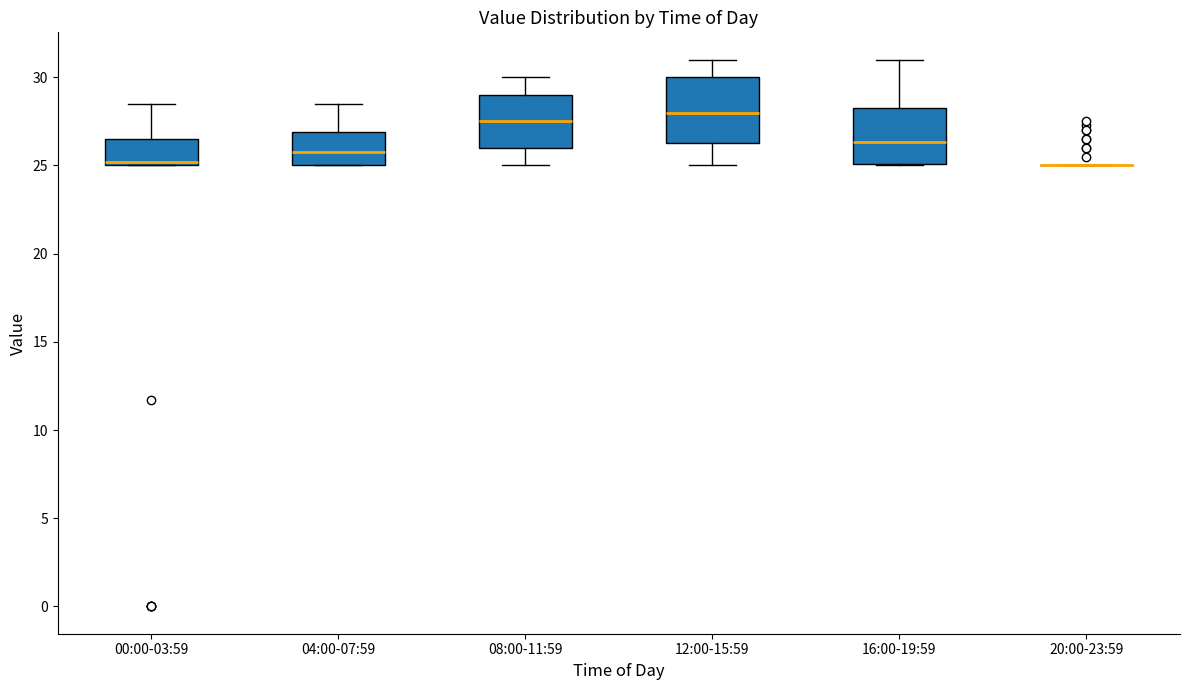

Reading left to right, read every box against the y-axis: the position of its median line, the range the box covers, and the ends of its whiskers. The values are not printed on the chart, so give them approximately, as read against the axis.

00:00-03:59: median 25.0 (just above the box's lower edge), box 25.0 to 26.5, whiskers 25.0 to 28.5
04:00-07:59: median 26.0, box 25.0 to 27.0, whiskers 25.0 to 28.5
08:00-11:59: median 27.5, box 26.0 to 29.0, whiskers 25.0 to 30.0
12:00-15:59: median 28.0, box 26.5 to 30.0, whiskers 25.0 to 31.0
16:00-19:59: median 26.5, box 25.0 to 28.5, whiskers 25.0 to 31.0
20:00-23:59: box collapsed to a line at 25.0, whiskers 25.0 to 25.0